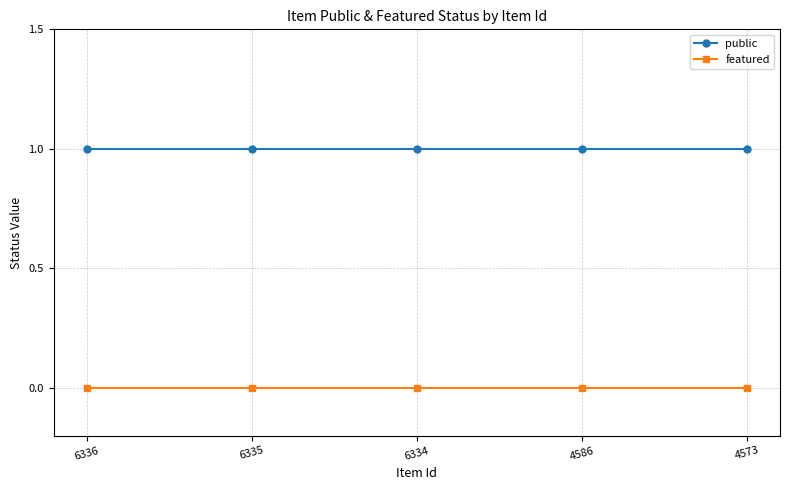

True or false: featured has a value of 0 at 6336.

True